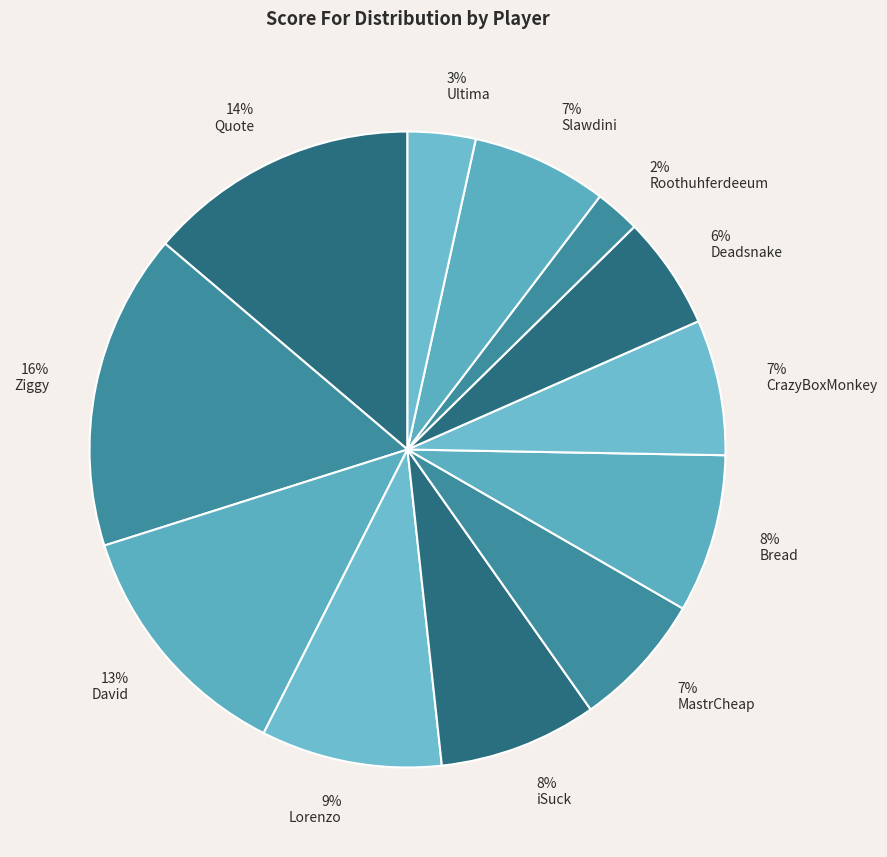

What percentage is the Deadsnake slice, to the nearest percent?

6%